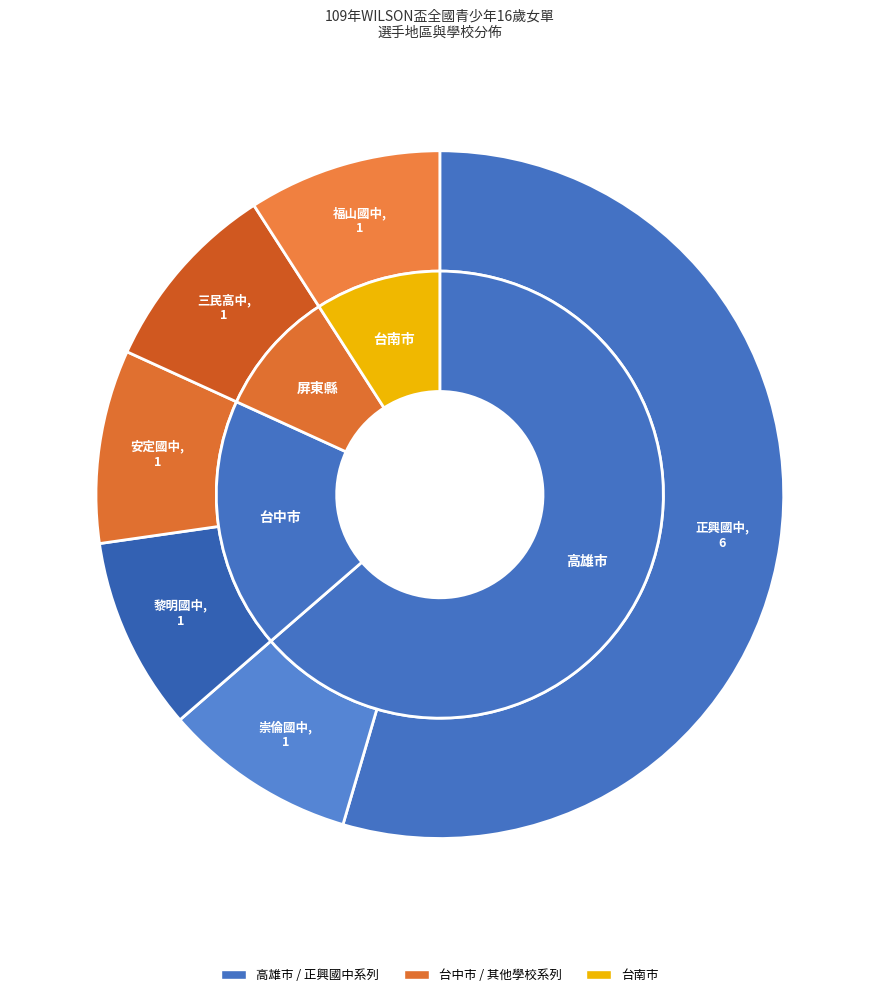

To the nearest percent, what is the difference between the largest and smallest slice percentages?

55%